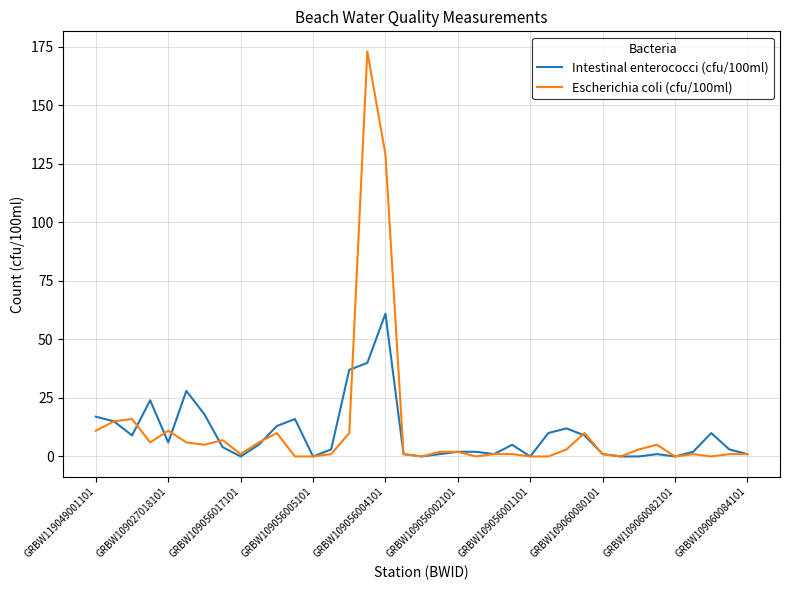

List the series in order of their peak value, lowest first.

Intestinal enterococci (cfu/100ml), Escherichia coli (cfu/100ml)